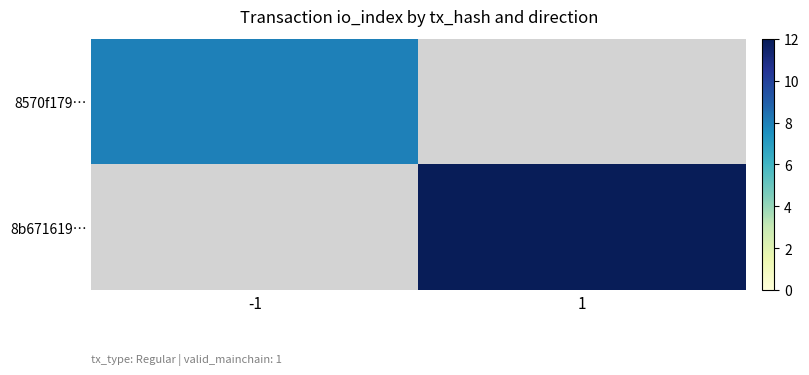

At how many categories does at least one series exceed 8?

1